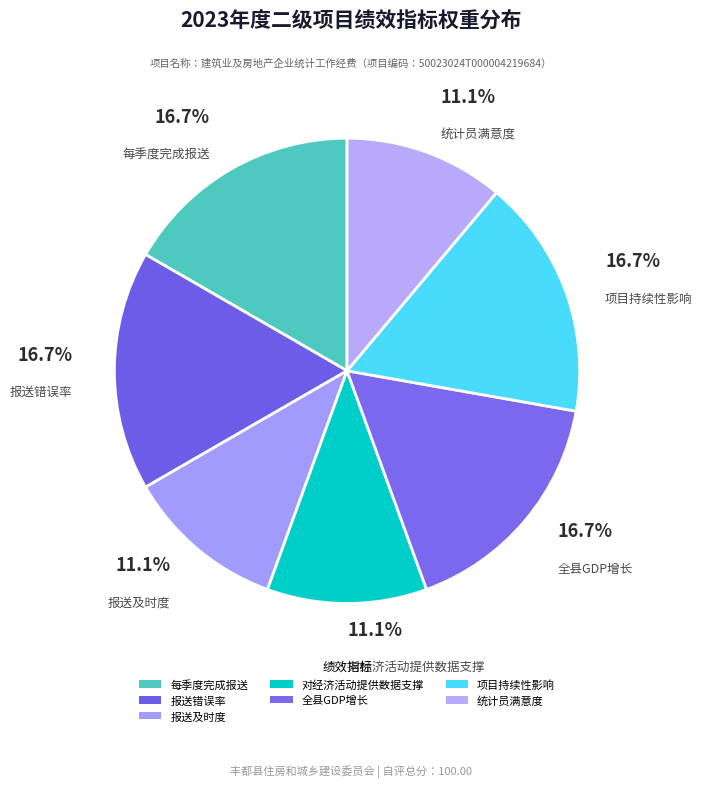

Does 对经济活动提供数据支撑 account for over 50% of the chart?

No